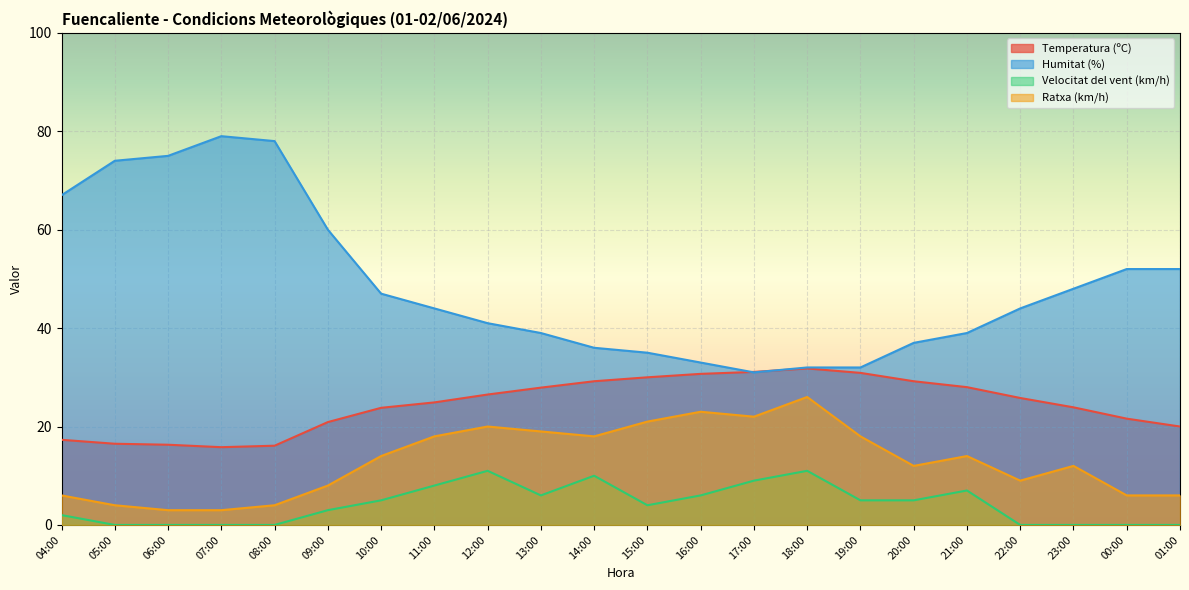

Rank the series by their maximum value, from highest to lowest.

Humitat (%), Temperatura (ºC), Ratxa (km/h), Velocitat del vent (km/h)